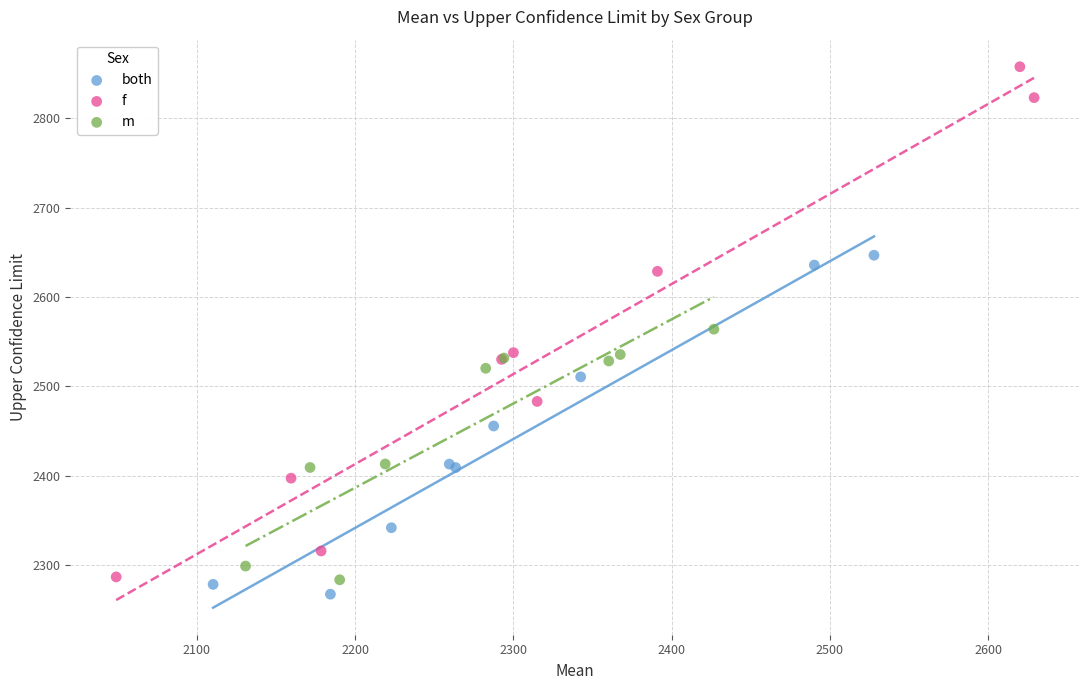

Which series reaches the maximum Y coordinate?

f